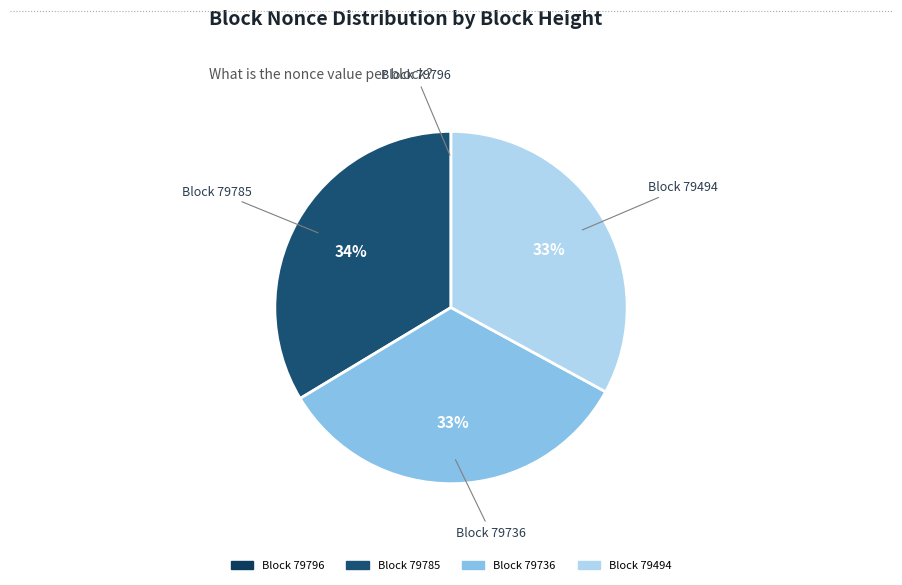

To the nearest percent, what is the average slice percentage?

25%